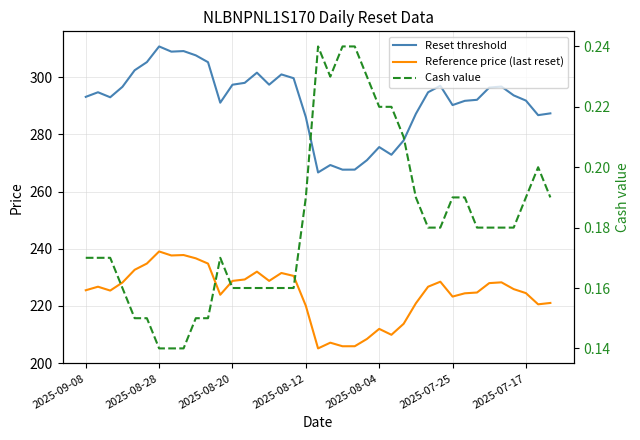

Is the value of Reference price (last reset) at 8 greater than the value of Cash value at 8?

Yes